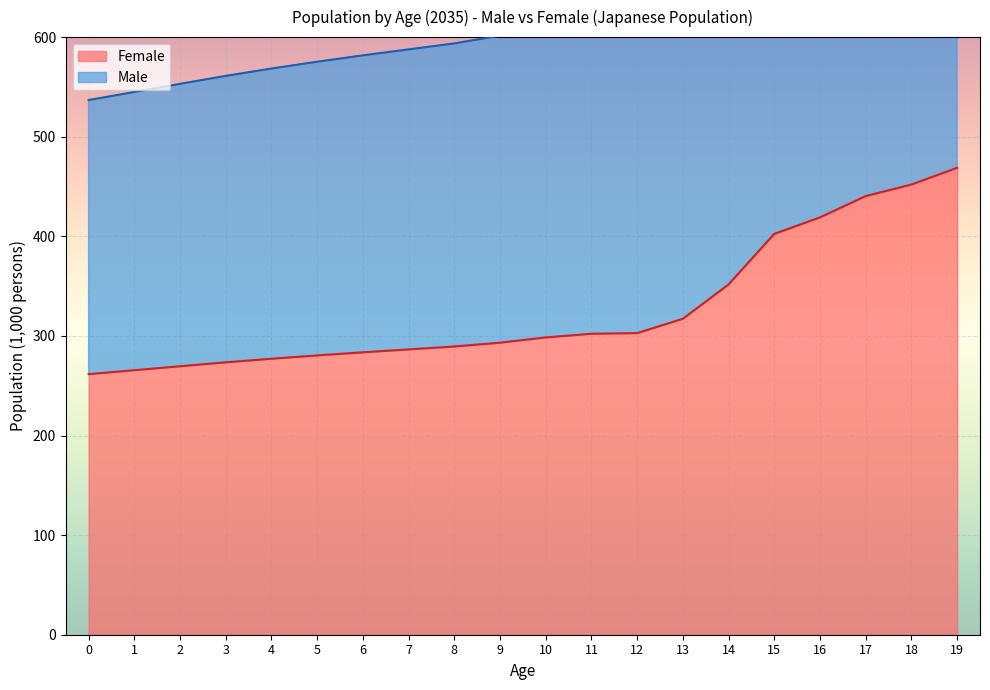

Rank the categories by Male value from highest to lowest.

19, 18, 17, 16, 15, 14, 13, 12, 11, 10, 9, 8, 7, 6, 5, 4, 3, 2, 1, 0